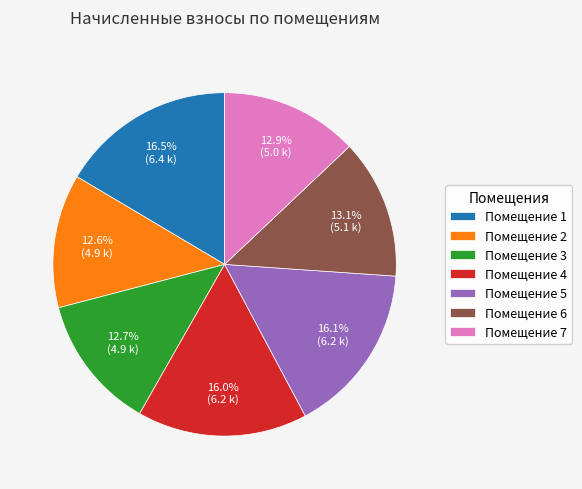

Combined, do Помещение 5 and Помещение 2 account for over 50%?

No